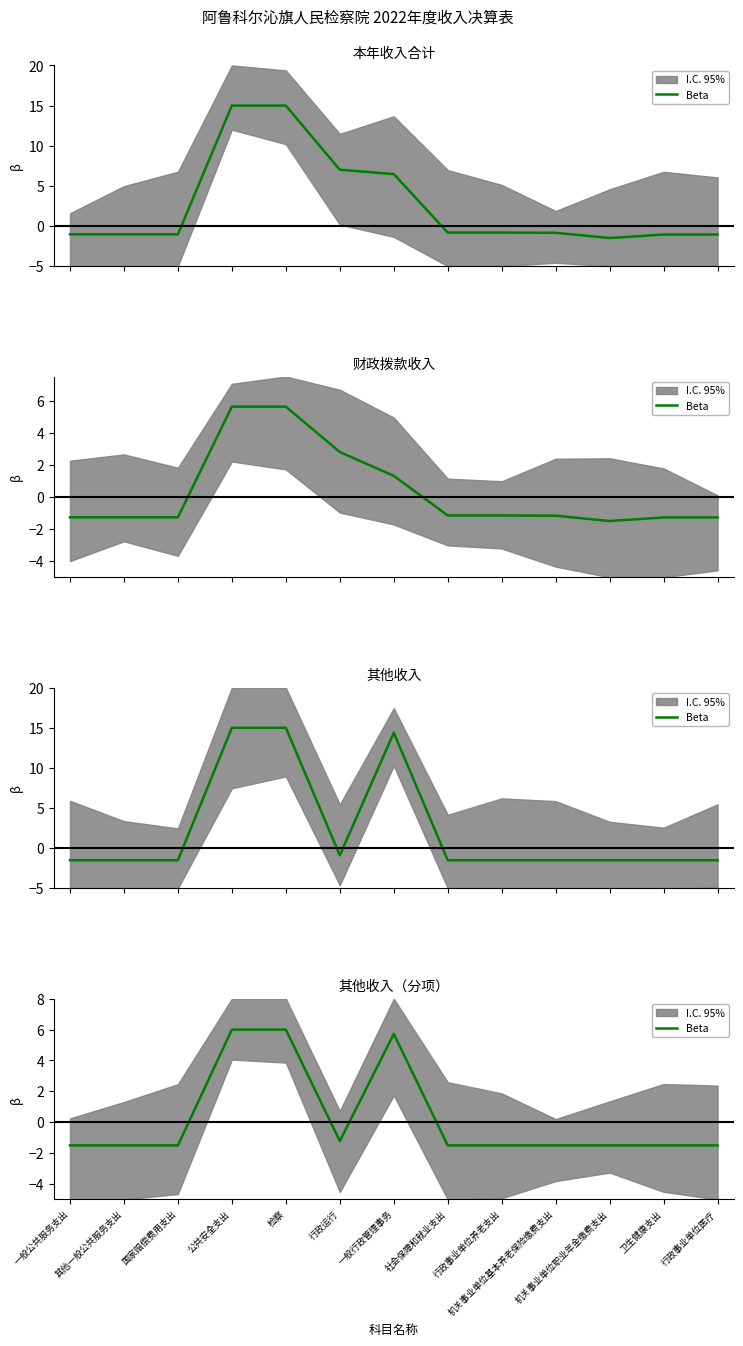

Reading left to right, list all the values displayed in this chart.

一般公共服务支出=-1.5	其他一般公共服务支出=-1.5	国家赔偿费用支出=-1.5	公共安全支出=6.0	检察=6.0	行政运行=-1.2	一般行政管理事务=5.7	社会保障和就业支出=-1.5	行政事业单位养老支出=-1.5	机关事业单位基本养老保险缴费支出=-1.5	机关事业单位职业年金缴费支出=-1.5	卫生健康支出=-1.5	行政事业单位医疗=-1.5